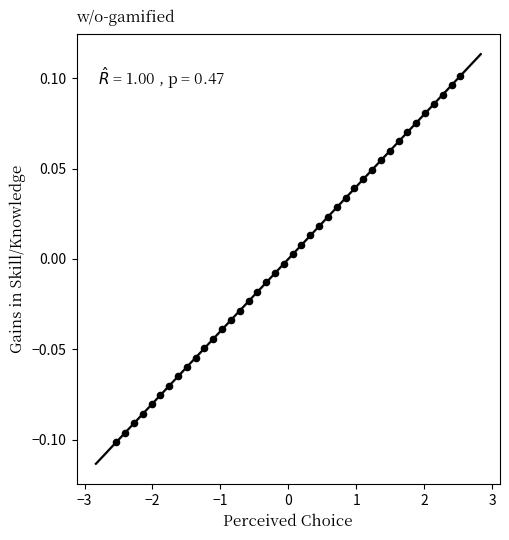

What is the range of X values (max minus min)?

5.1